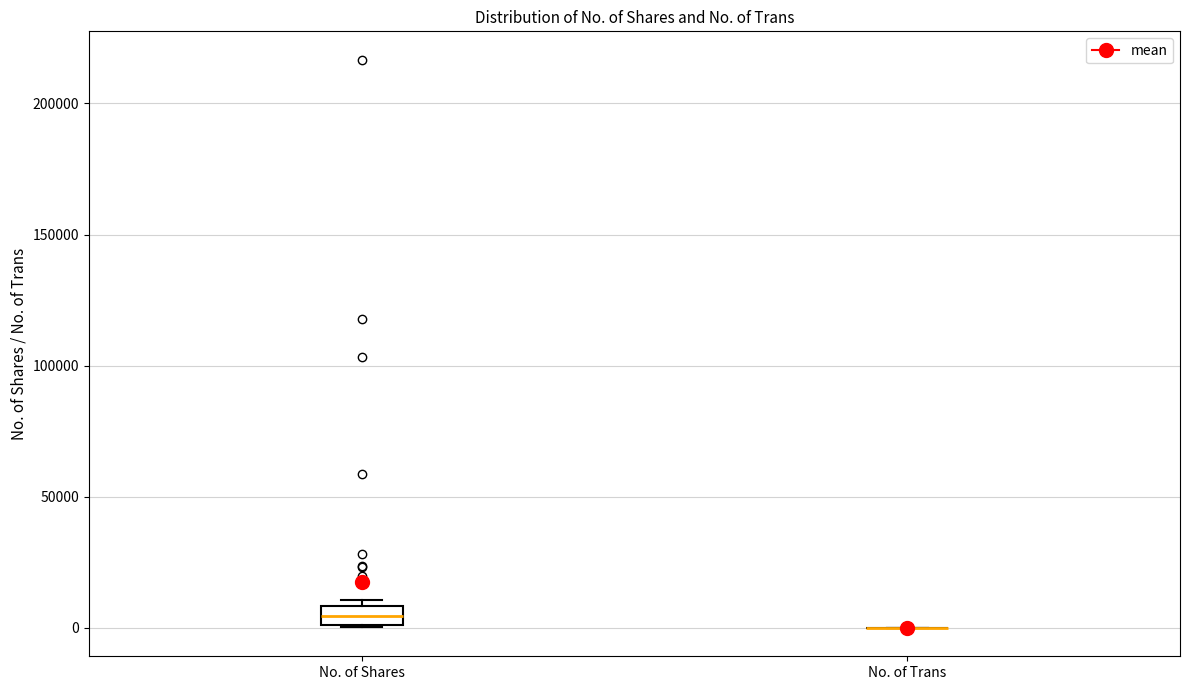

Where does the median line of the box for No. of Shares sit on the y-axis? The values are not printed on the chart, so give them approximately, as read against the axis.

5000